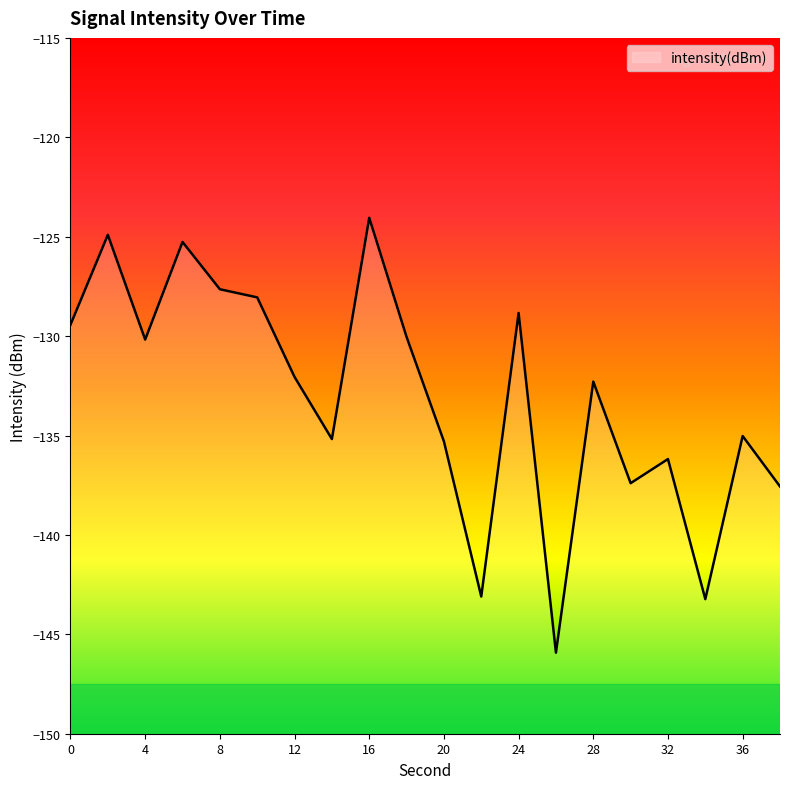

Rank the categories by value from highest to lowest.

16, 2, 6, 8, 10, 24, 0, 18, 4, 12, 28, 36, 14, 20, 32, 30, 38, 22, 34, 26